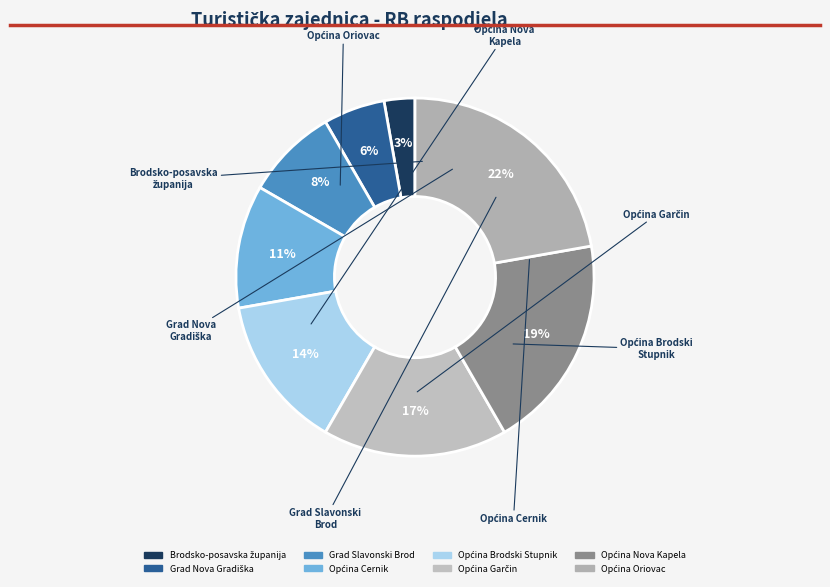

To the nearest percent, what is the difference between the largest and smallest slice percentages?

19%